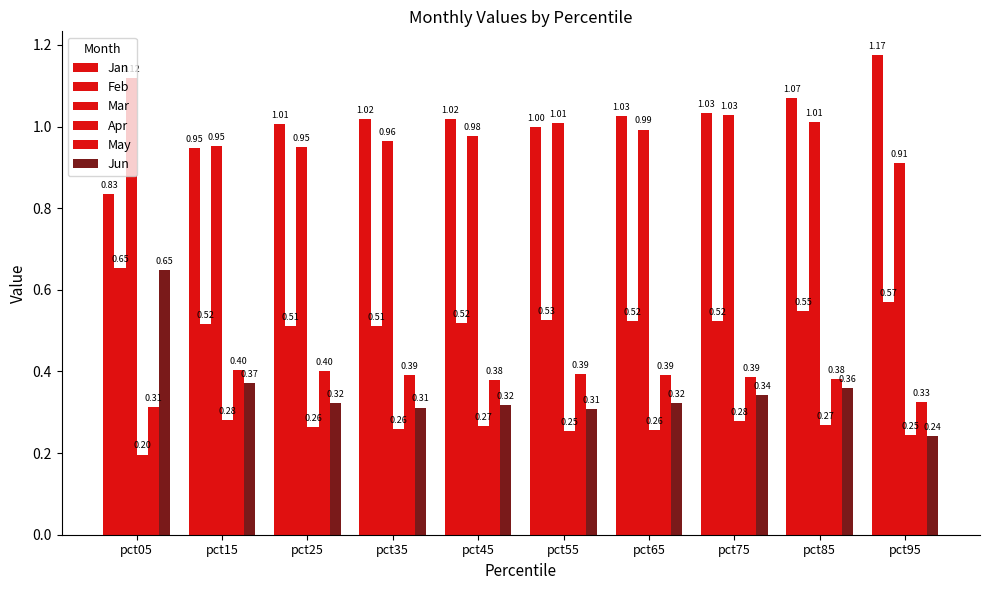

Reading left to right, extract all data points from this chart.

Jan: 0.8	0.9	1.0	1.0	1.0	1.0	1.0	1.0	1.1	1.2
Feb: 0.7	0.5	0.5	0.5	0.5	0.5	0.5	0.5	0.5	0.6
Mar: 1.1	1.0	0.9	1.0	1.0	1.0	1.0	1.0	1.0	0.9
Apr: 0.2	0.3	0.3	0.3	0.3	0.3	0.3	0.3	0.3	0.2
May: 0.3	0.4	0.4	0.4	0.4	0.4	0.4	0.4	0.4	0.3
Jun: 0.6	0.4	0.3	0.3	0.3	0.3	0.3	0.3	0.4	0.2